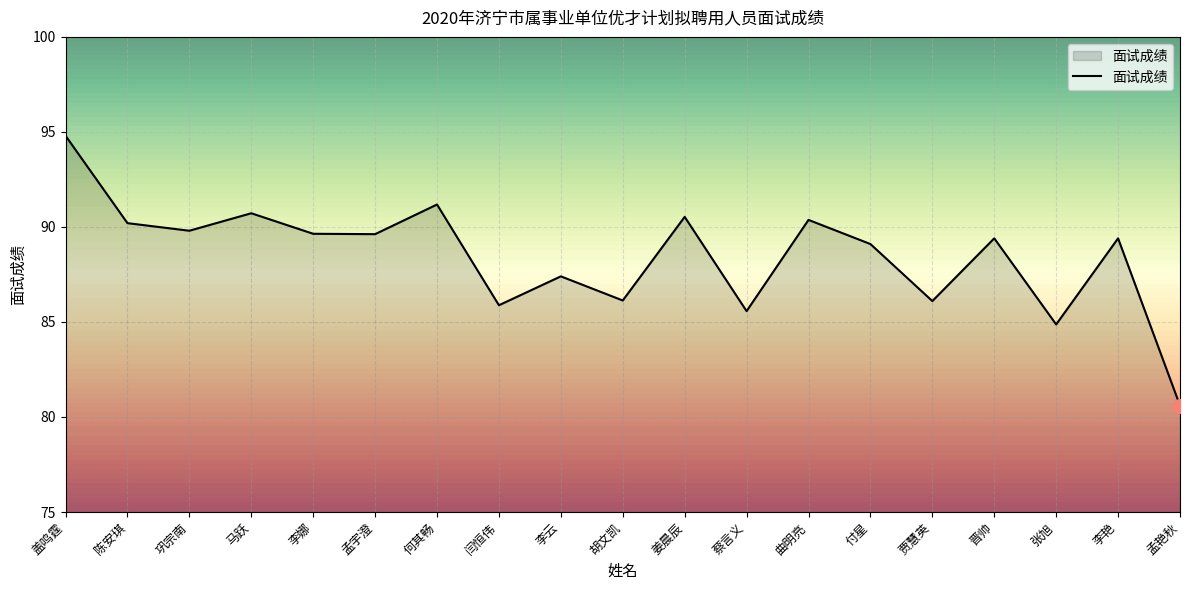

The value at 李云 is 50.8. True or false?

False